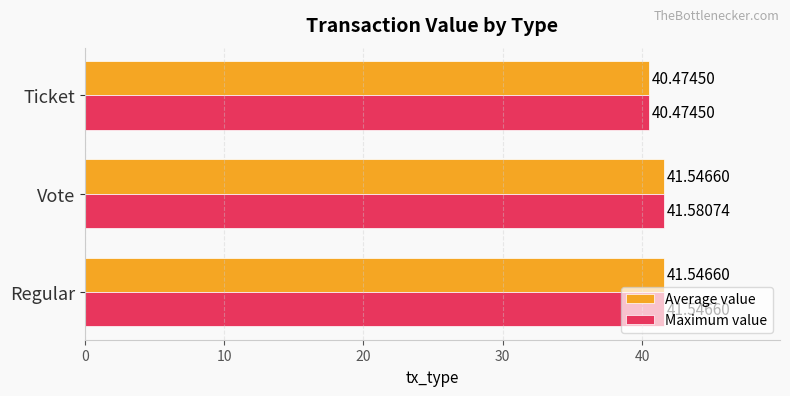

Which label corresponds to the largest value in the chart?

Vote